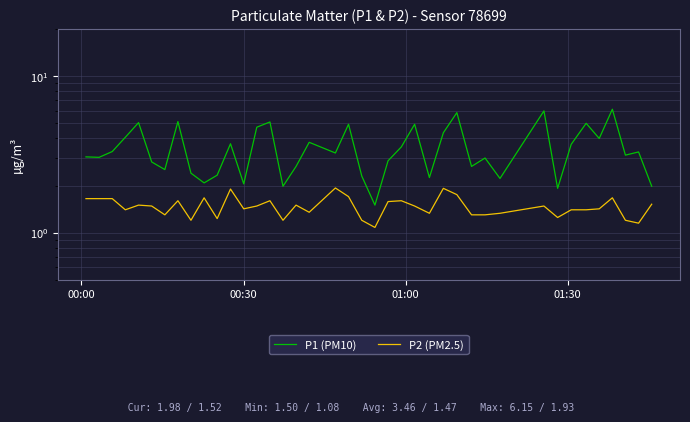

Is the value of P1 (PM10) at 12 greater than the value of P2 (PM2.5) at 00:00?

Yes